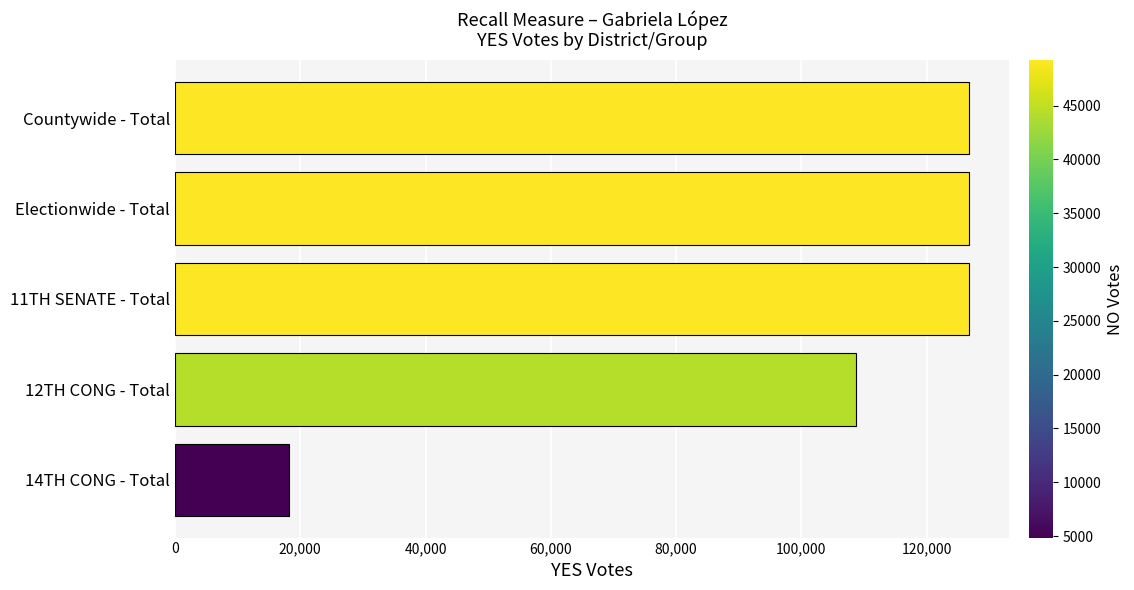

Approximately how many times larger is the value at 12TH CONG - Total compared to Electionwide - Total?

0.9